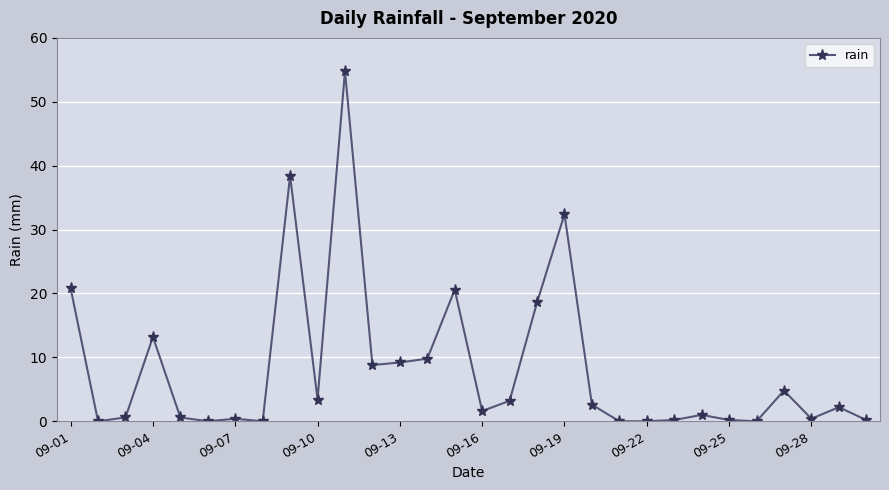

What is the value of the 18th point from the left?

18.6